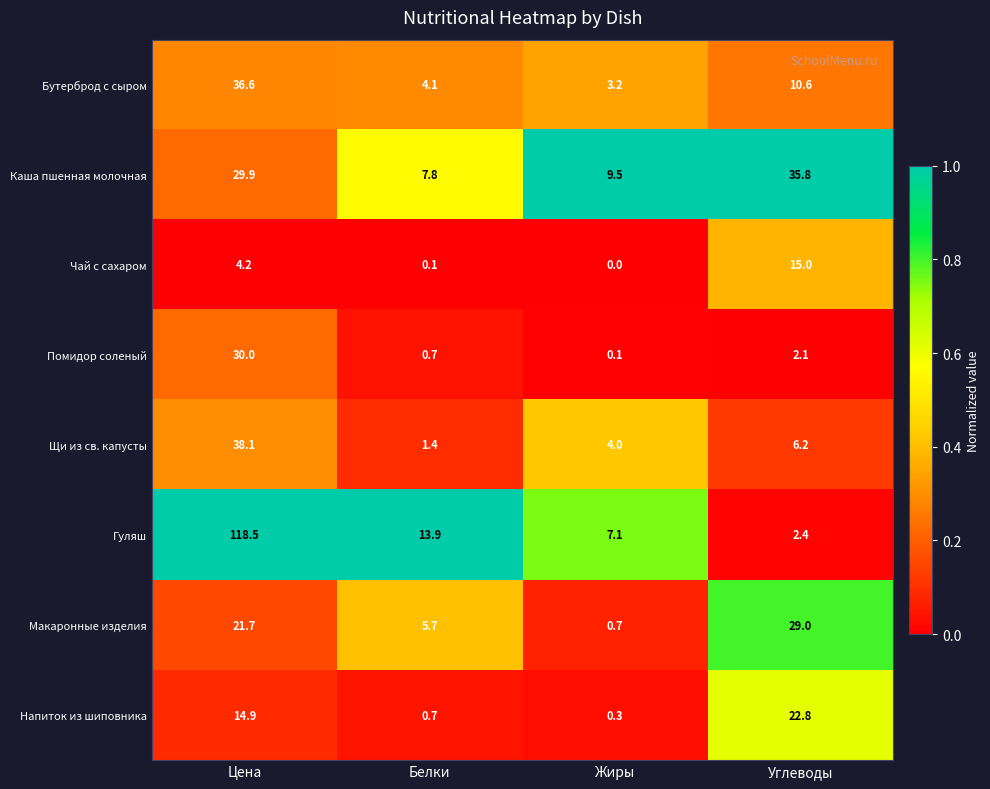

The value of Чай с сахаром at Углеводы is 3.8. True or false?

False